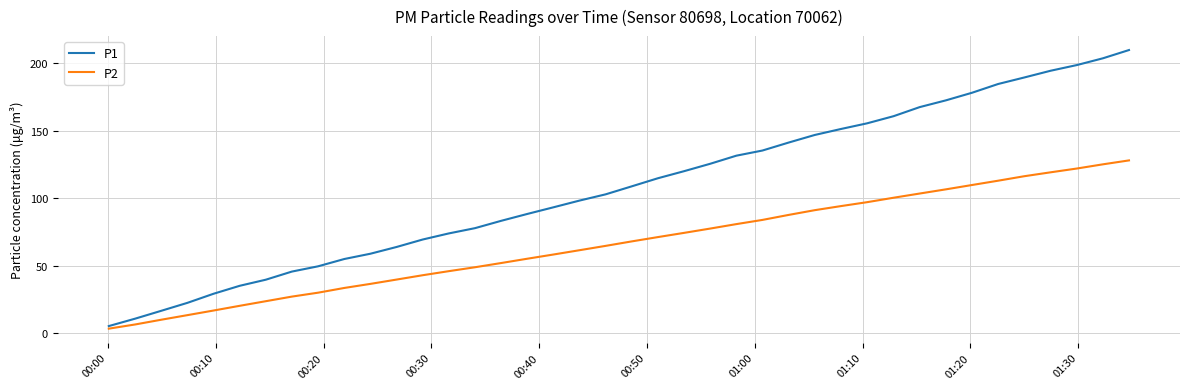

Which series has the widest spread of values?

P1